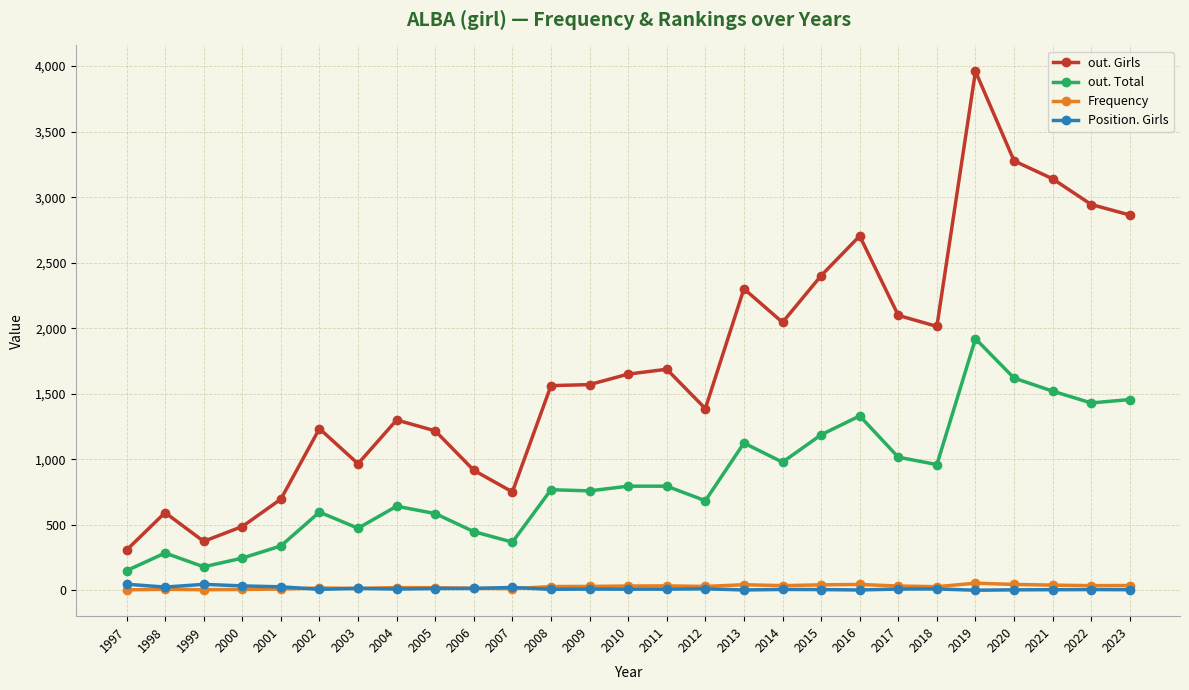

True or false: Position. Girls has a value of 6 at 2022.

True